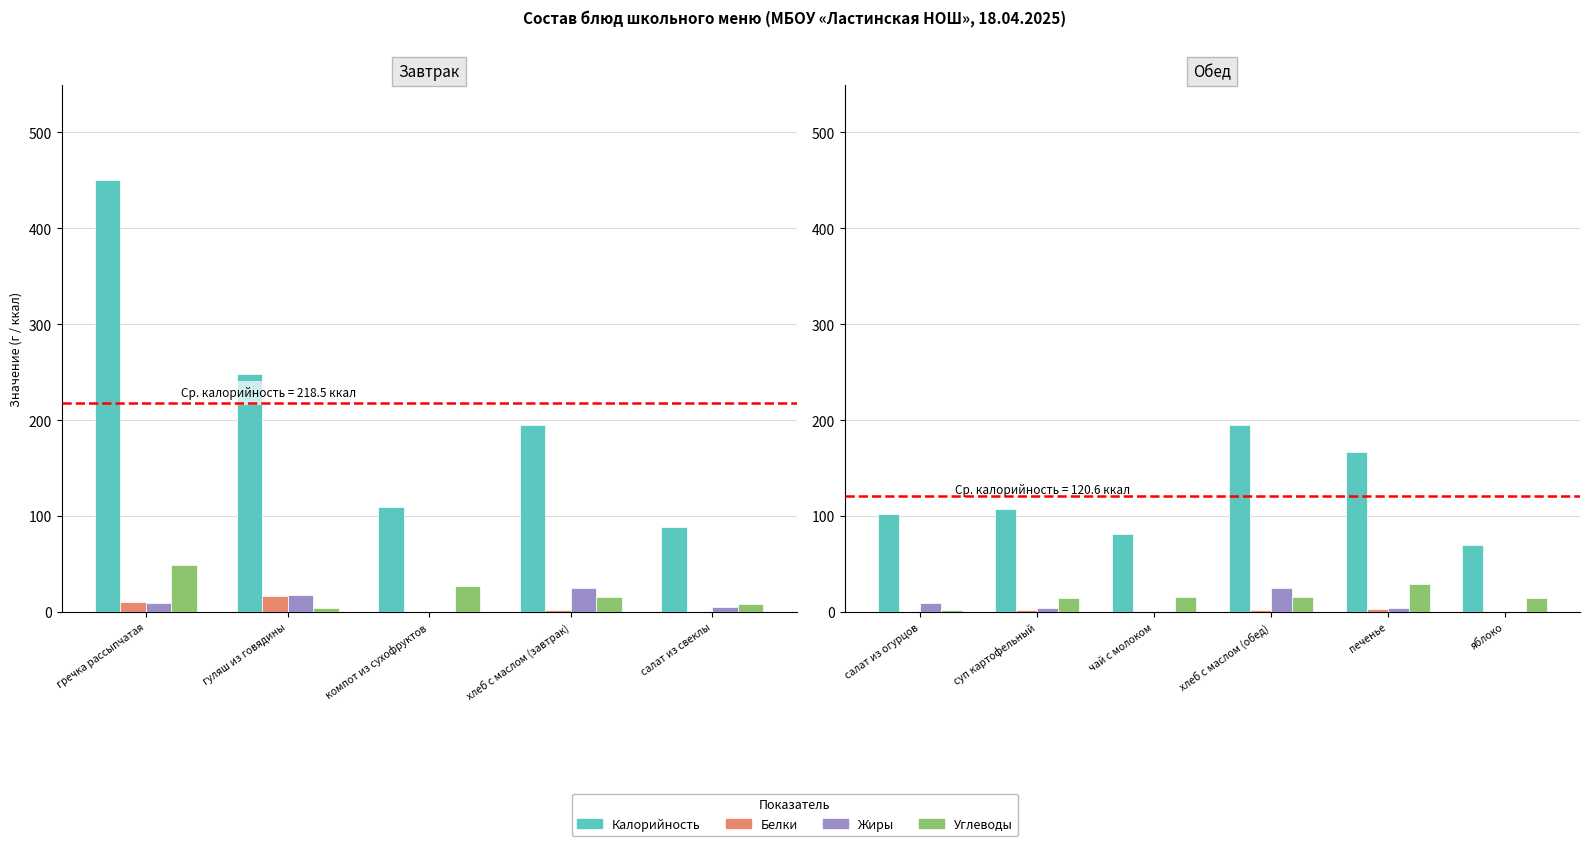

At which label does Жиры first exceed 4?

салат из огурцов